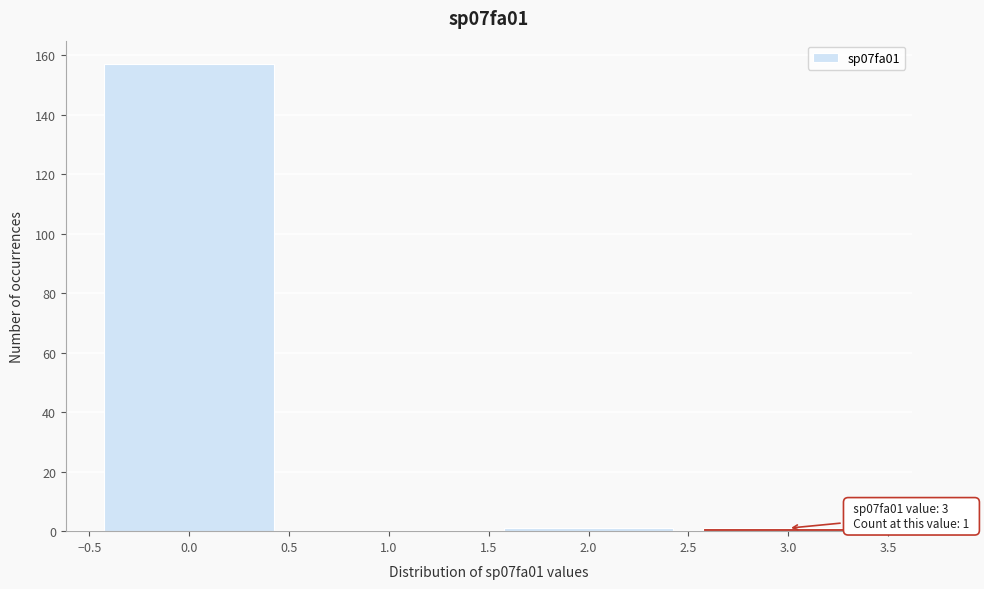

Over which range of the x-axis is the bar tallest?

-0.5 to 0.5